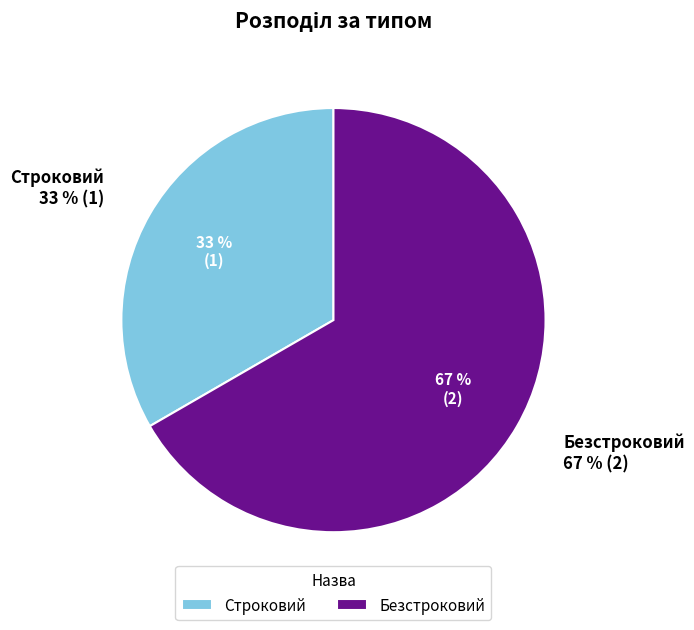

To the nearest percent, what is the difference between the Безстроковий and Строковий slice percentages?

33%